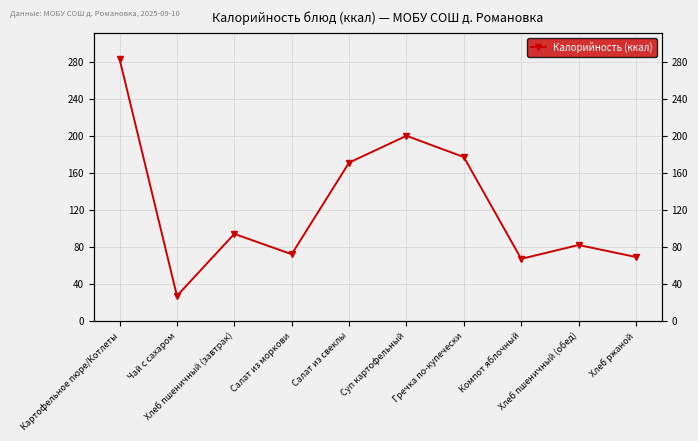

Rank the categories by value from lowest to highest.

Чай с сахаром, Компот яблочный, Хлеб ржаной, Салат из моркови, Хлеб пшеничный (обед), Хлеб пшеничный (завтрак), Салат из свеклы, Гречка по-купечески, Суп картофельный, Картофельное пюре/Котлеты